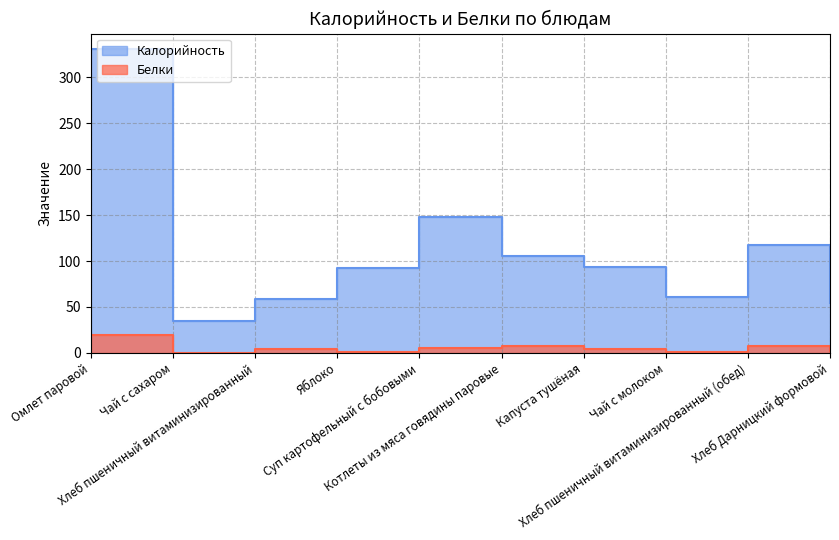

What is the maximum value shown in the chart?

331